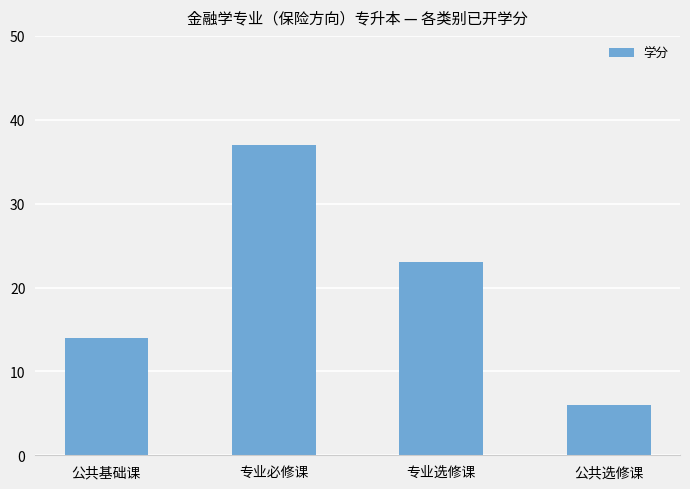

Reading left to right, list all the values displayed in this chart.

14	37	23	6